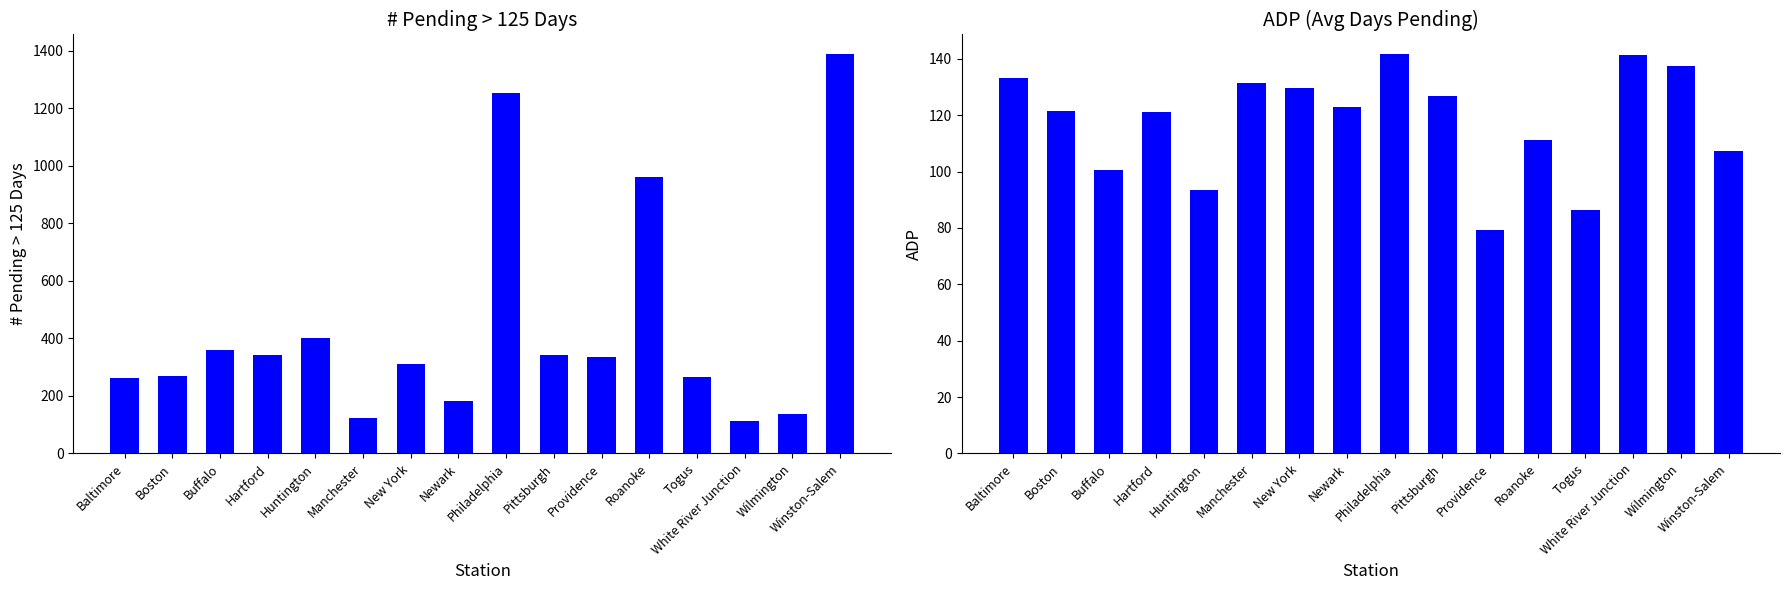

Which category has the lowest value in the ADP series?

Providence